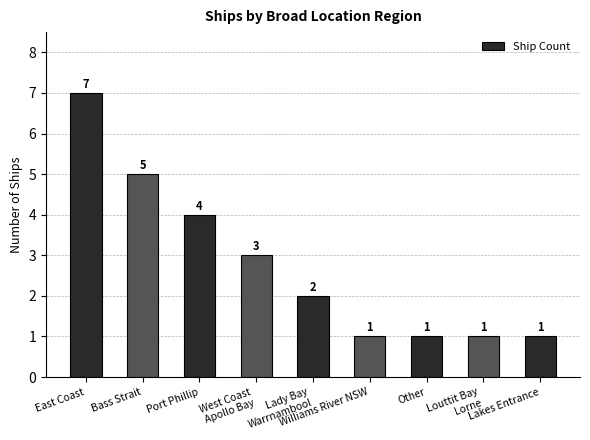

Does the chart contain any negative values?

No